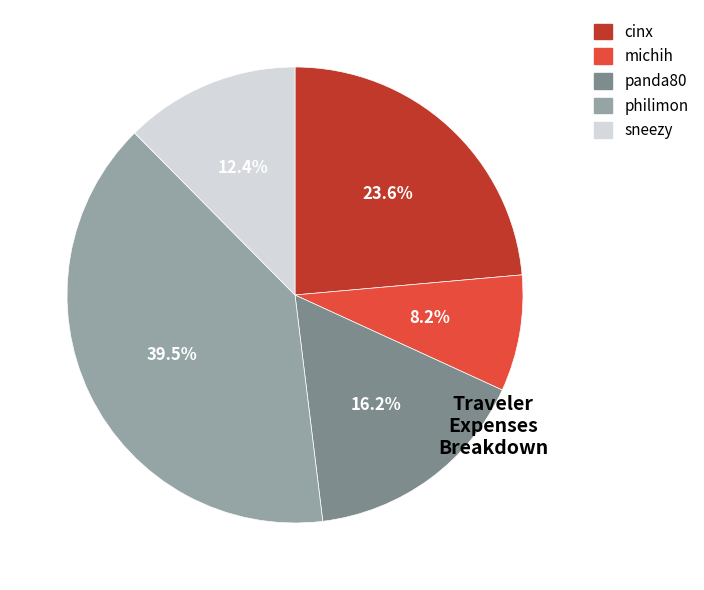

To the nearest percent, what percentage of the pie is cinx?

24%